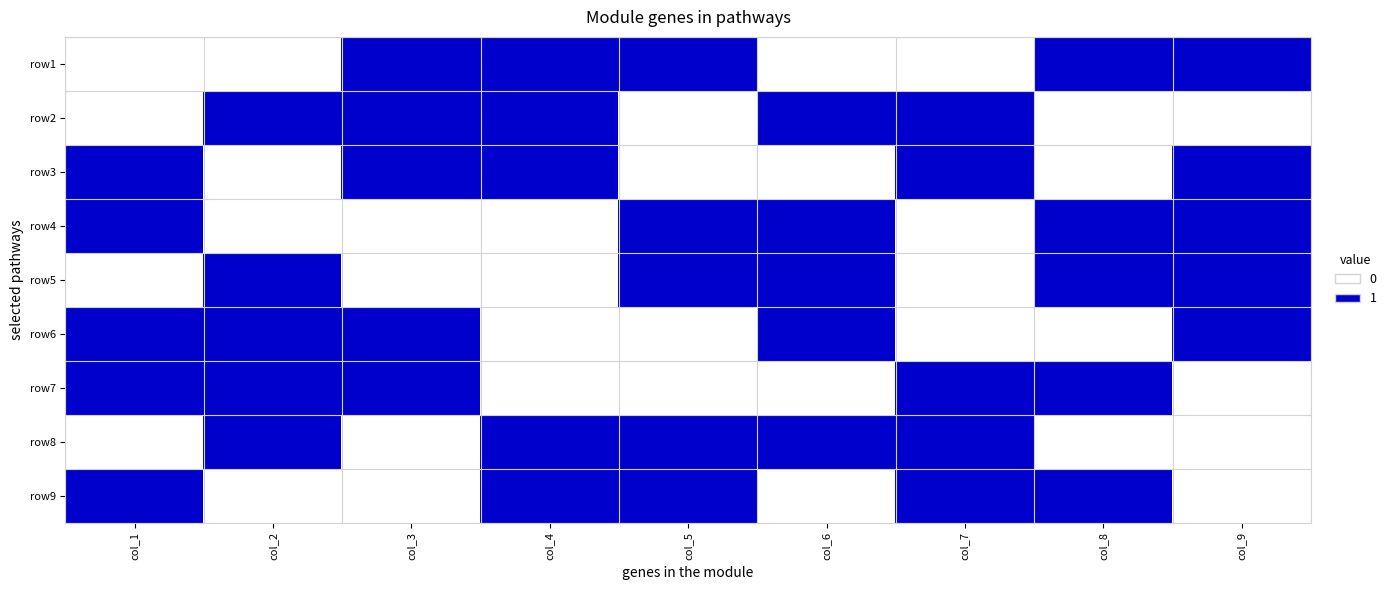

What is the maximum value shown in the chart?

1